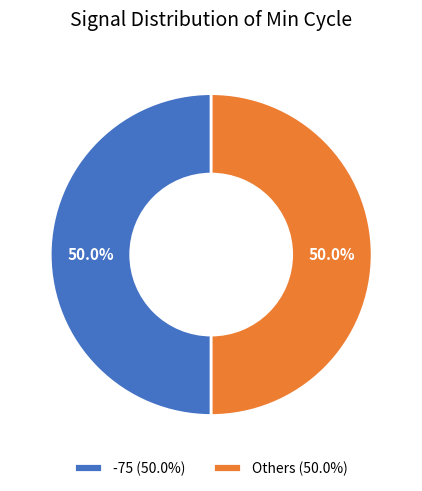

To the nearest percent, what is the average slice percentage?

50%